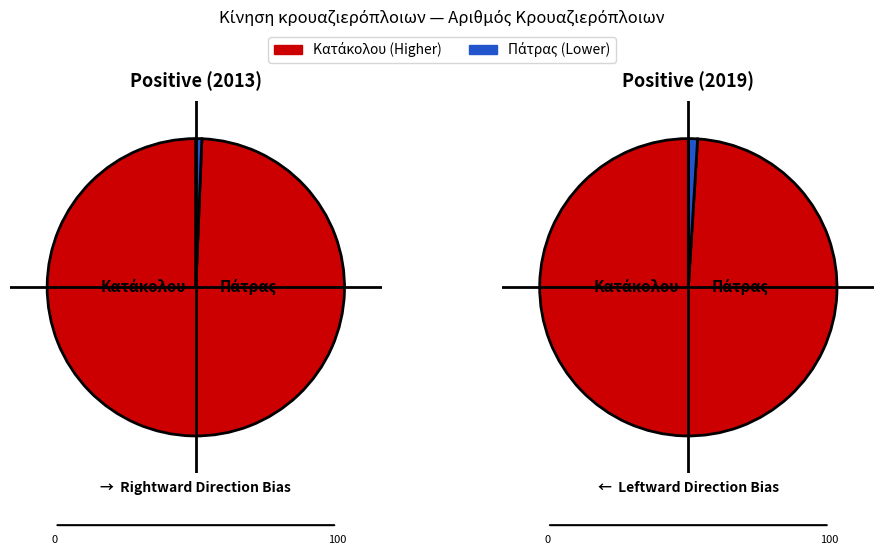

What percentage is the Κατάκολου slice, to the nearest percent?

99%